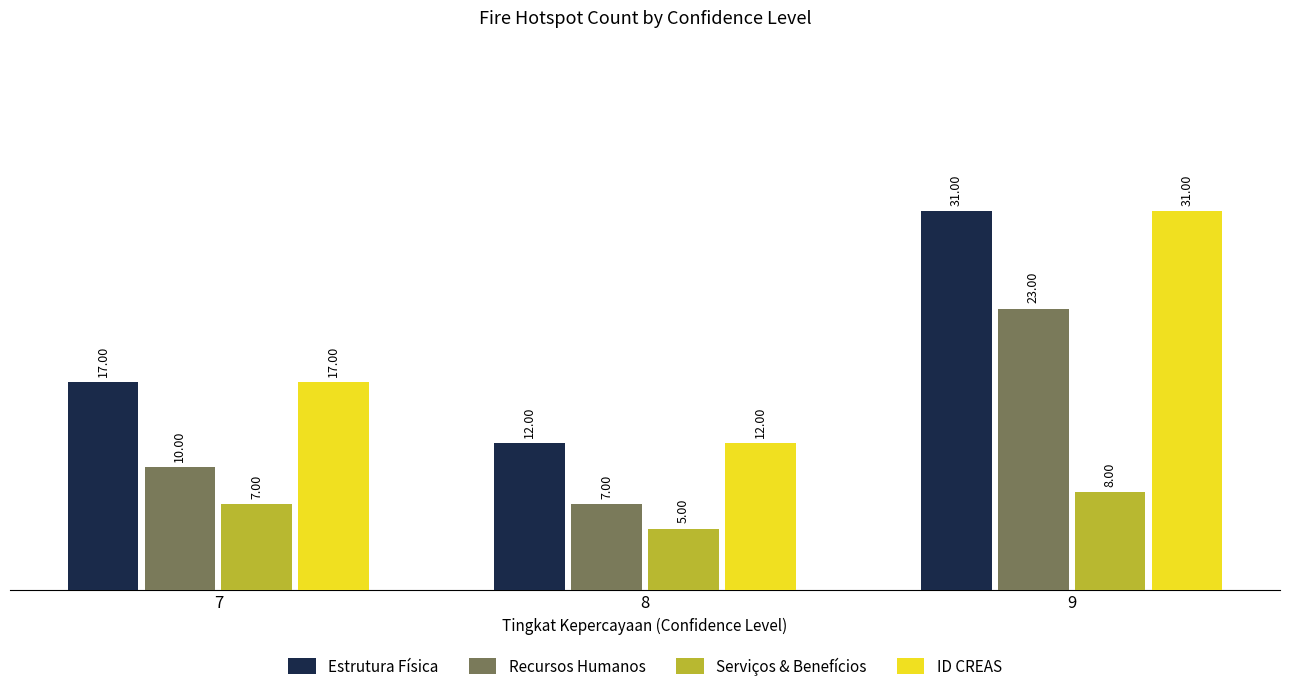

How many distinct data groups are displayed?

4